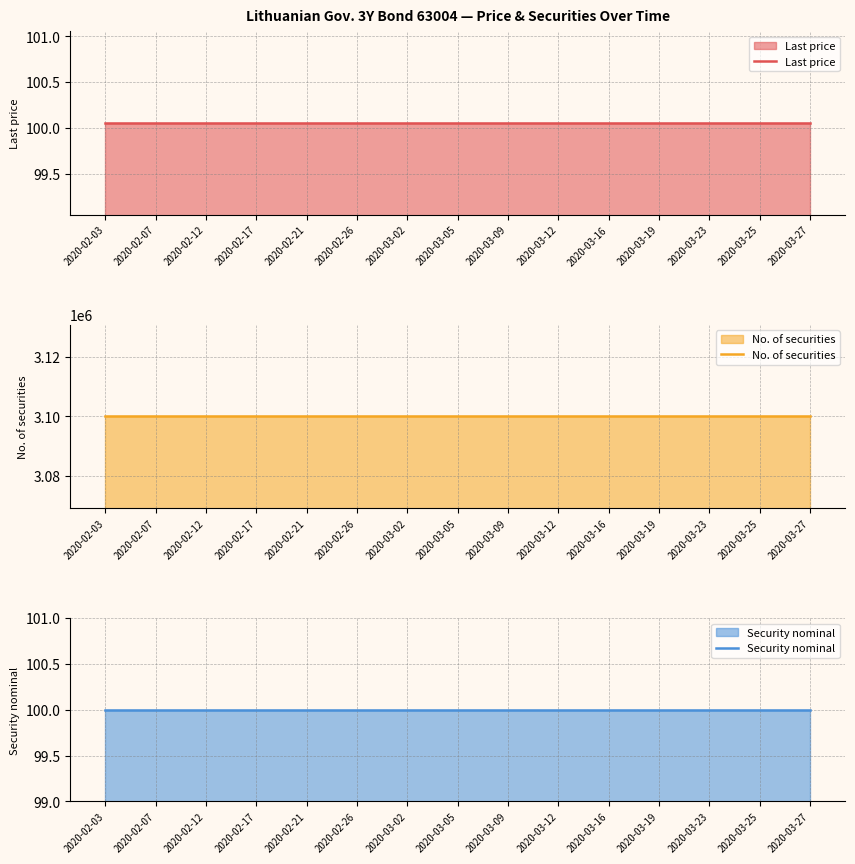

What is the label of the 15th point from the left?

2020-03-27